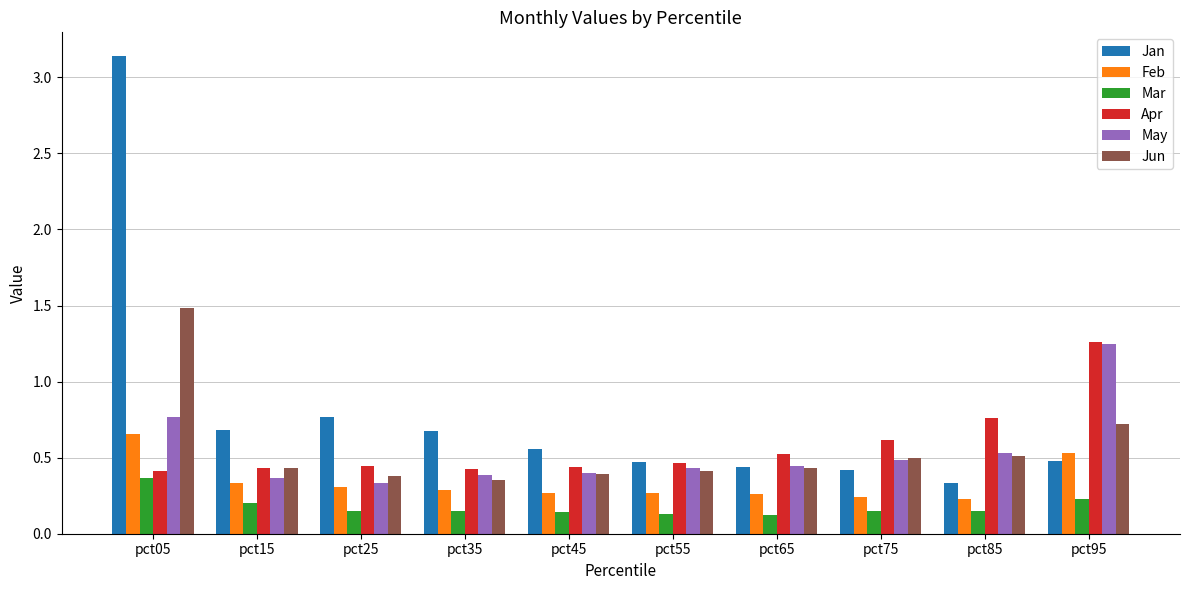

Which category has the highest value in the Mar series?

pct05